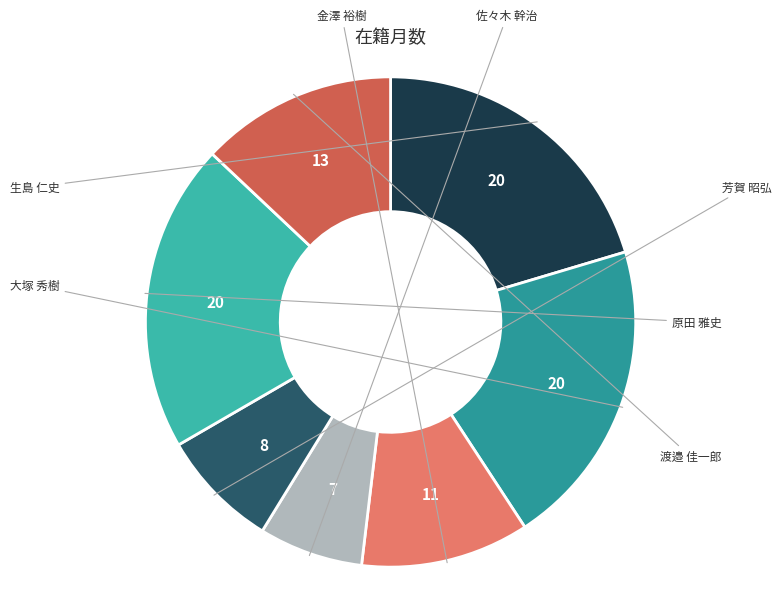

How many segments does this pie chart have?

7